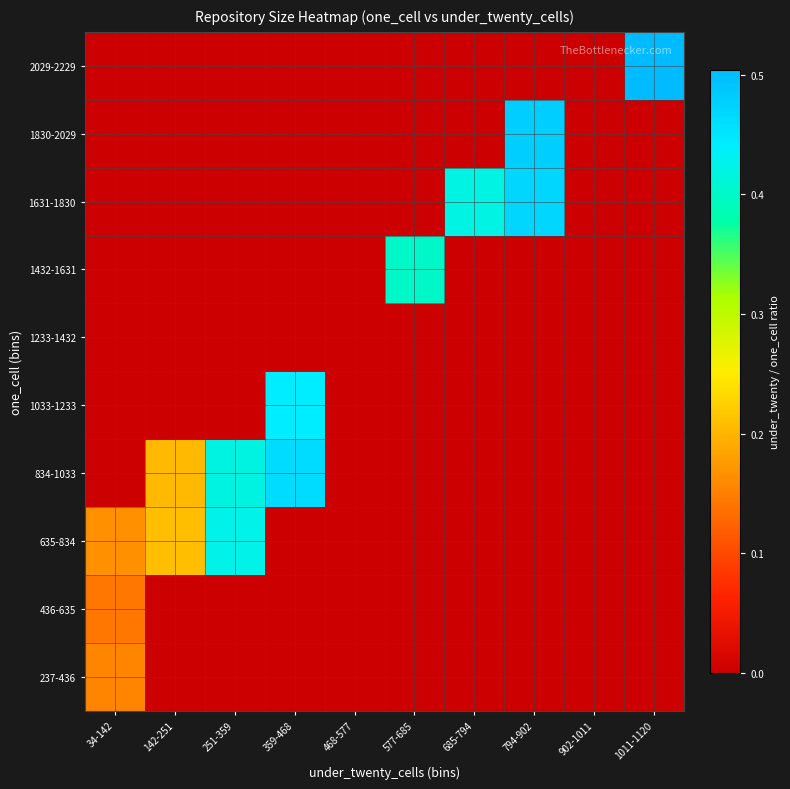

At which category is the sum across all series the highest?

794-902